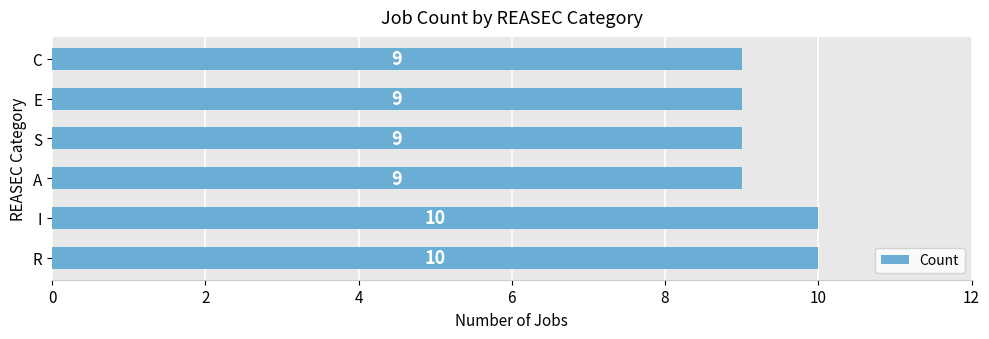

Reading bottom to top, transcribe all the data shown in this chart.

10	10	9	9	9	9